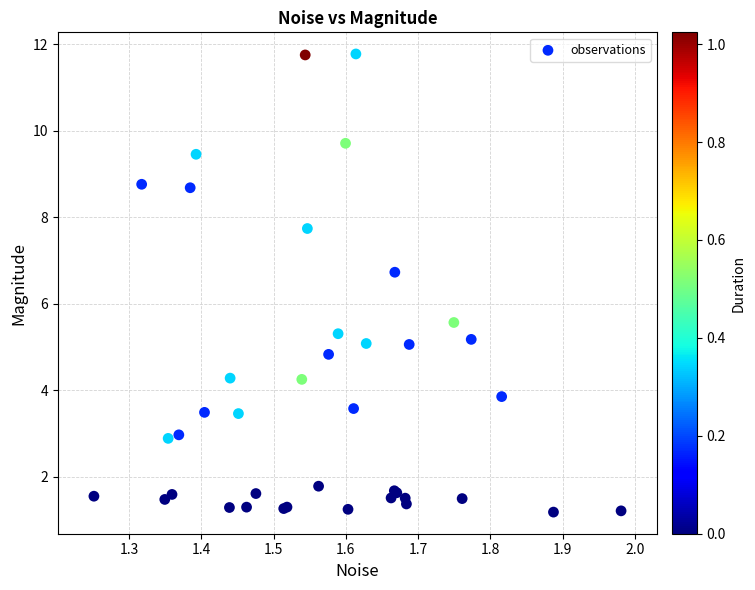

What Y value in the scatter plot is closest to 6?

5.6